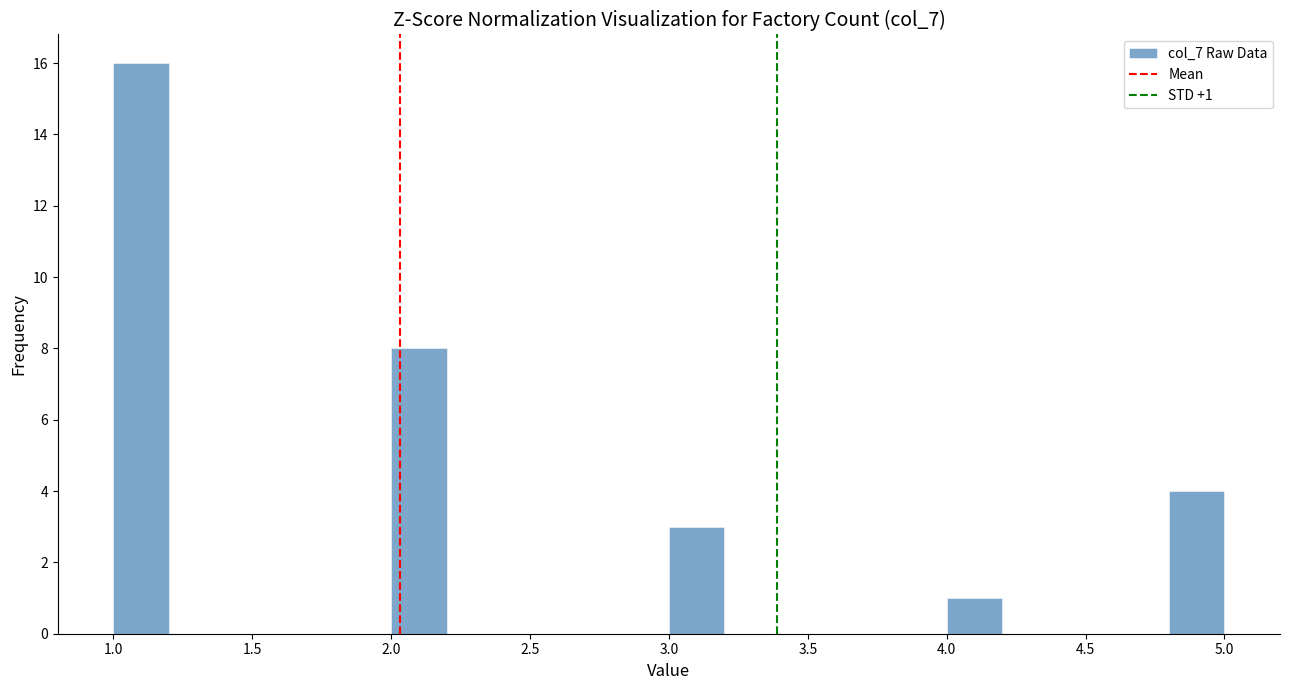

Which range on the x-axis has the tallest bar?

1.0 to 1.2